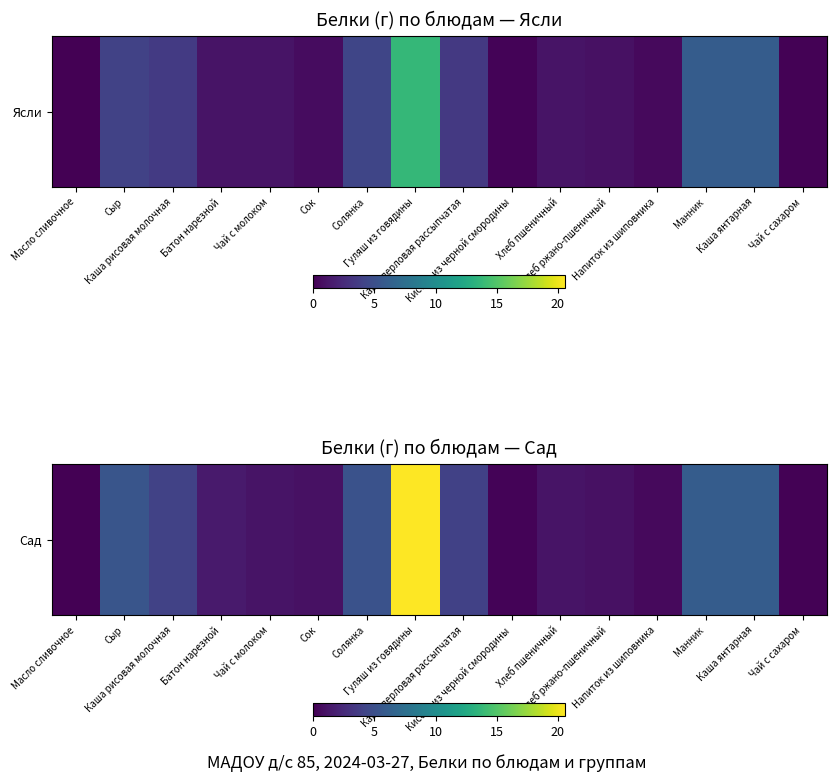

Reading left to right, transcribe all the data shown in this chart.

Масло сливочное=0.0	Сыр=5.4	Каша рисовая молочная=4.1	Батон нарезной=1.5	Чай с молоком=1.1	Сок=0.9	Солянка=5.2	Гуляш из говядины=20.6	Каша перловая рассыпчатая=4.0	Кисель из черной смородины=0.2	Хлеб пшеничный=1.1	Хлеб ржано-пшеничный=0.9	Напиток из шиповника=0.5	Манник=6.0	Каша янтарная=6.0	Чай с сахаром=0.1